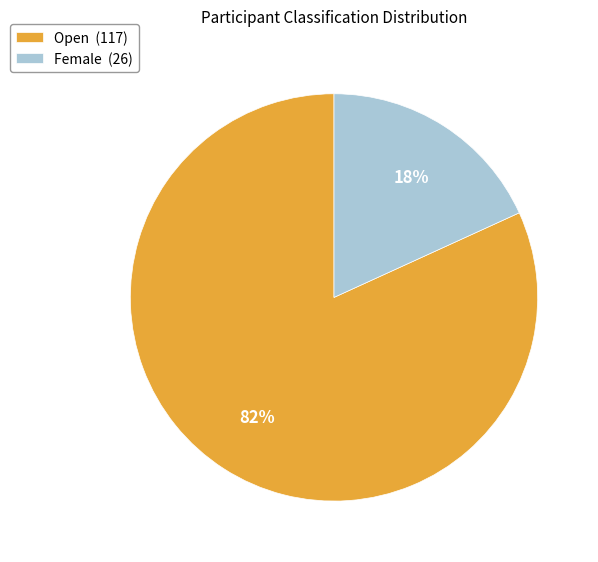

Count the number of slices in the pie.

2